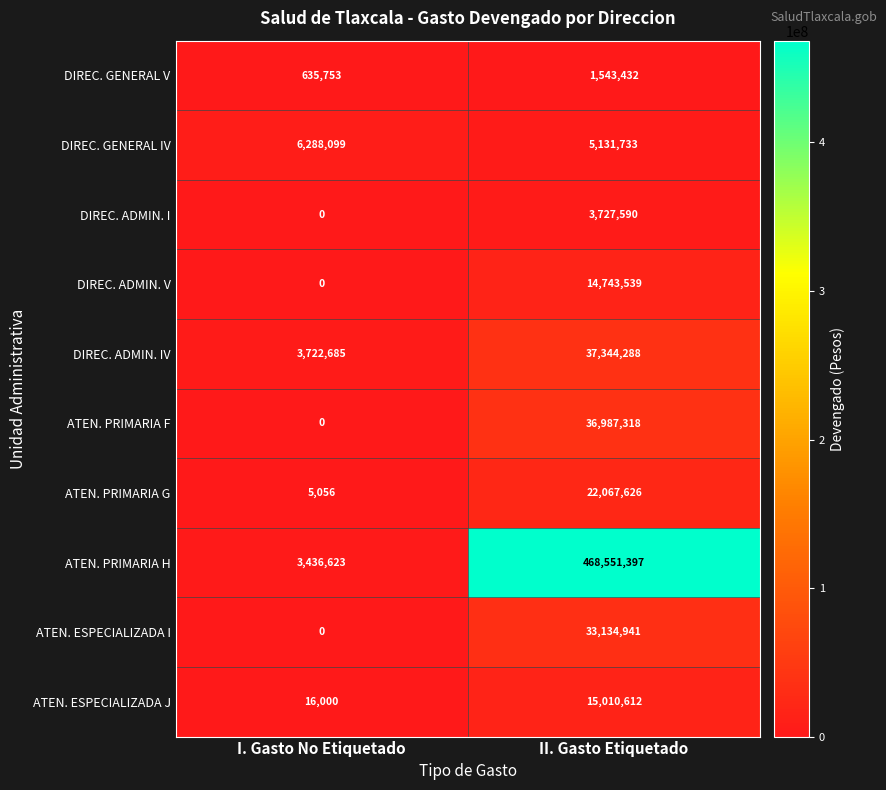

What is the difference between the maximum and minimum values in the ATEN. PRIMARIA H series?

465114774